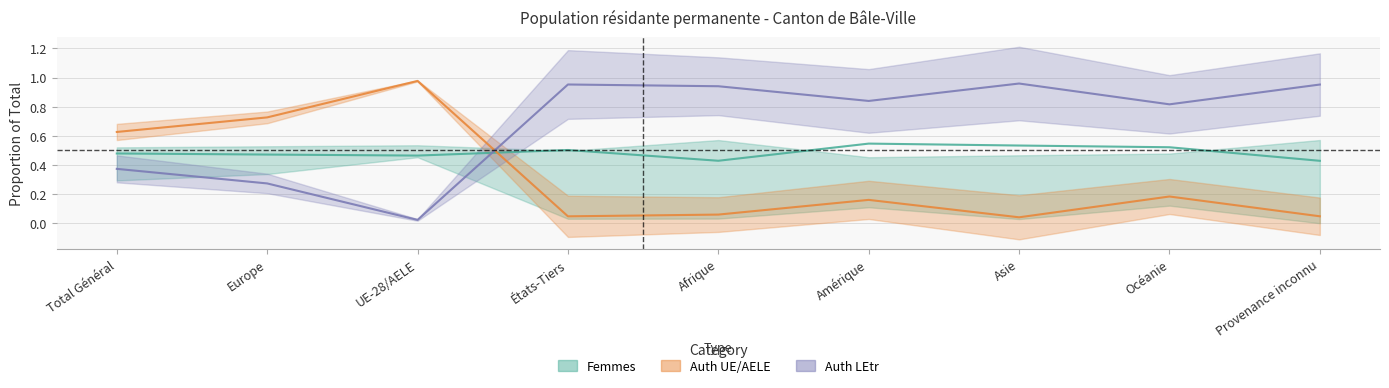

Where is Auth UE/AELE nearest to the value 0?

Asie